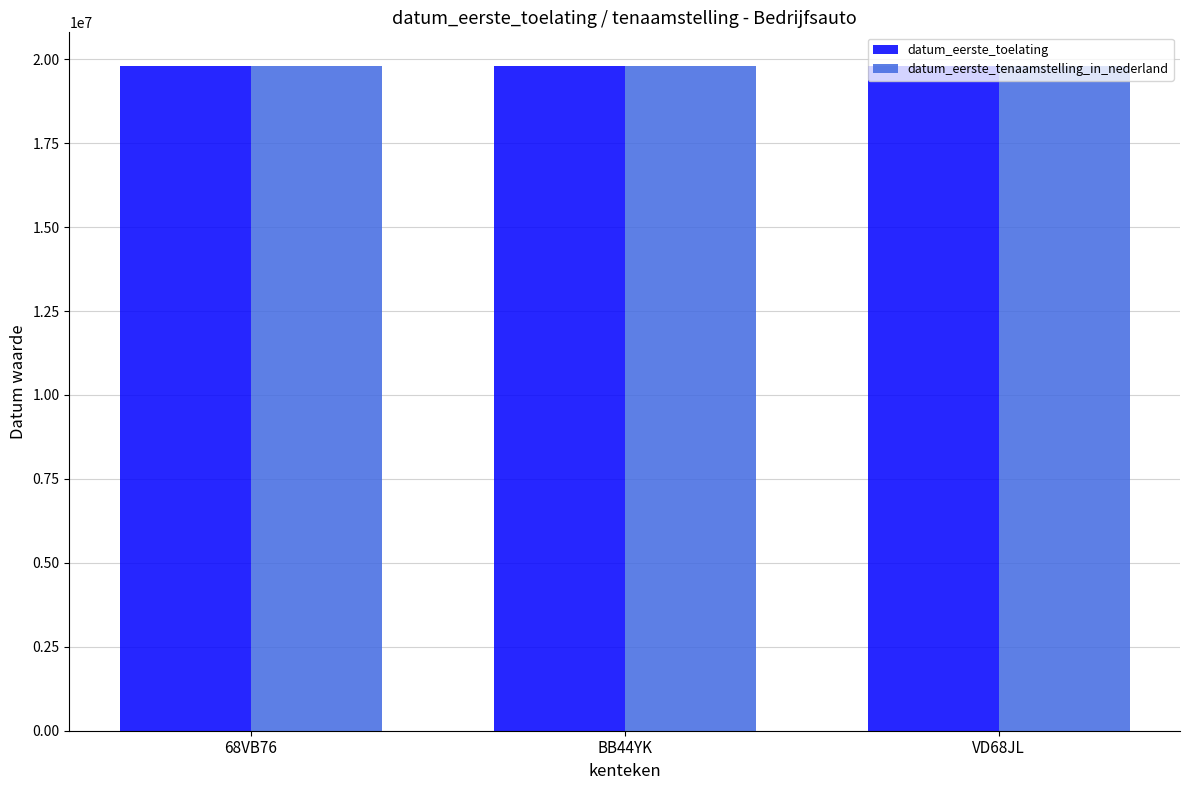

What are all the series names shown in the legend?

datum_eerste_toelating, datum_eerste_tenaamstelling_in_nederland